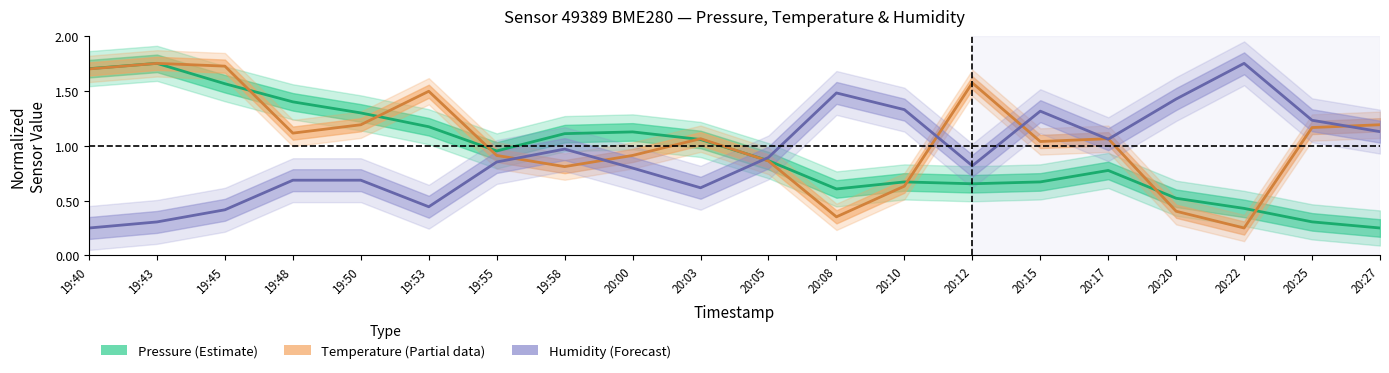

Reading right to left, what are all the values shown in this chart?

pressure: 20:27=0.2	20:25=0.3	20:22=0.4	20:20=0.5	20:17=0.8	20:15=0.7	20:12=0.7	20:10=0.7	20:08=0.6	20:05=0.9	20:03=1.1	20:00=1.1	19:58=1.1	19:55=1.0	19:53=1.2	19:50=1.3	19:48=1.4	19:45=1.6	19:43=1.8	19:40=1.7
temperature: 20:27=1.2	20:25=1.2	20:22=0.2	20:20=0.4	20:17=1.1	20:15=1.0	20:12=1.6	20:10=0.6	20:08=0.4	20:05=0.9	20:03=1.1	20:00=0.9	19:58=0.8	19:55=0.9	19:53=1.5	19:50=1.2	19:48=1.1	19:45=1.7	19:43=1.8	19:40=1.7
humidity: 20:27=1.1	20:25=1.2	20:22=1.8	20:20=1.4	20:17=1.1	20:15=1.3	20:12=0.8	20:10=1.3	20:08=1.5	20:05=0.9	20:03=0.6	20:00=0.8	19:58=1.0	19:55=0.9	19:53=0.4	19:50=0.7	19:48=0.7	19:45=0.4	19:43=0.3	19:40=0.2